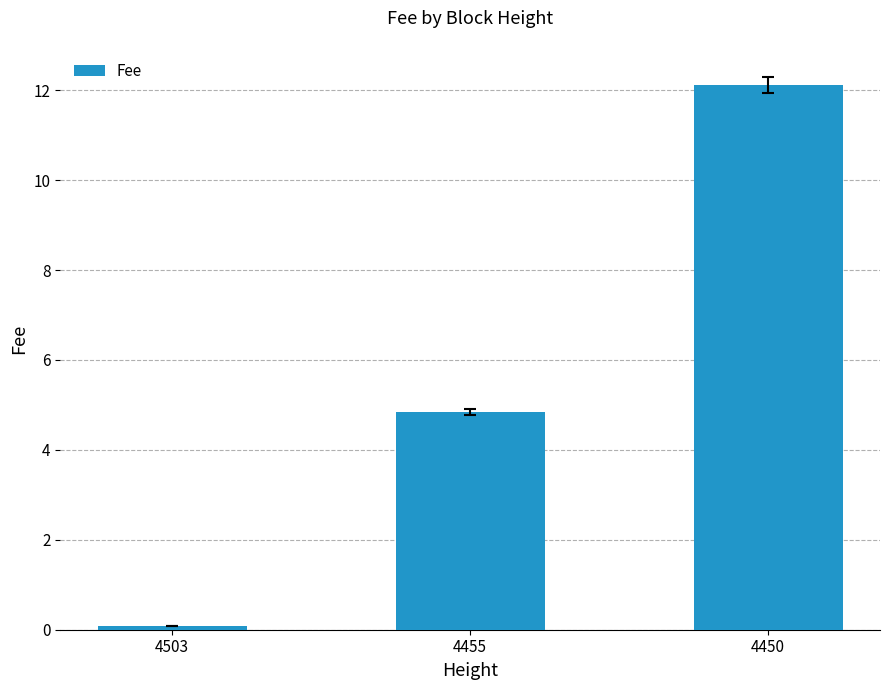

What is the average value?

5.7